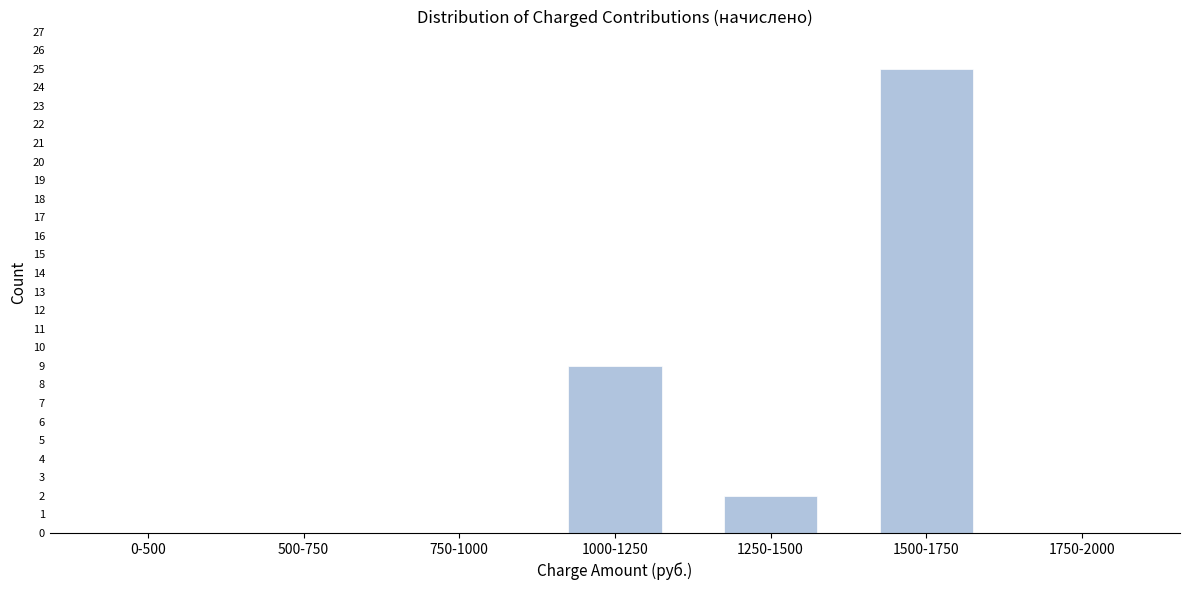

Reading left to right, what are all the values shown in this chart?

0-500=0	500-750=0	750-1000=0	1000-1250=9	1250-1500=2	1500-1750=25	1750-2000=0